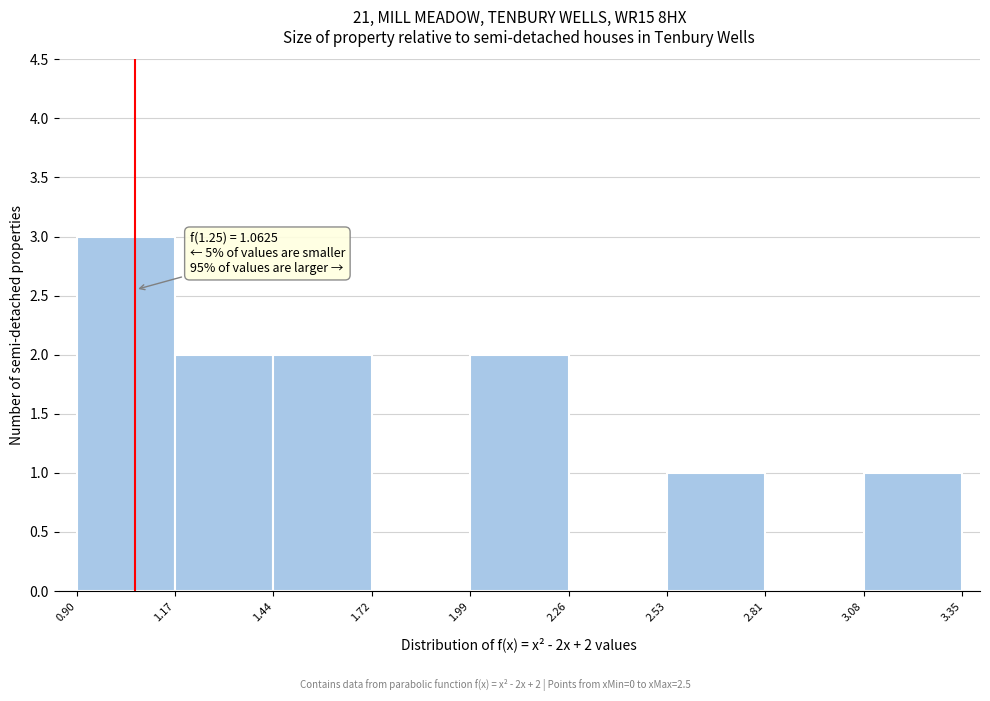

Over which range of the x-axis is the bar tallest?

0.90 to 1.17